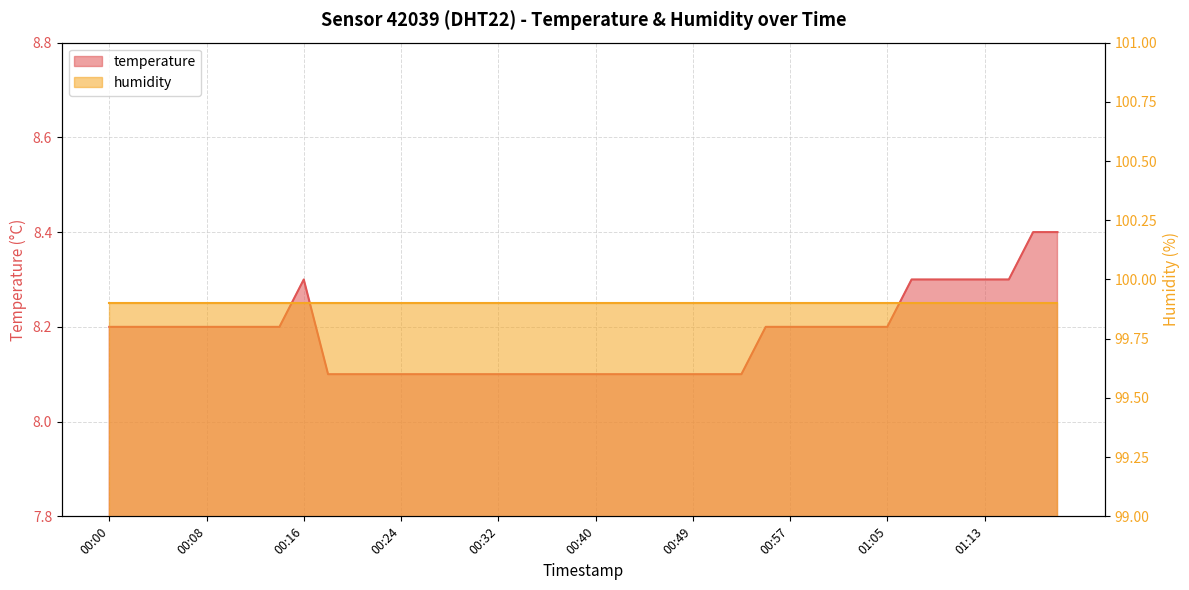

What is the value of the 21st point from the left?

8.1